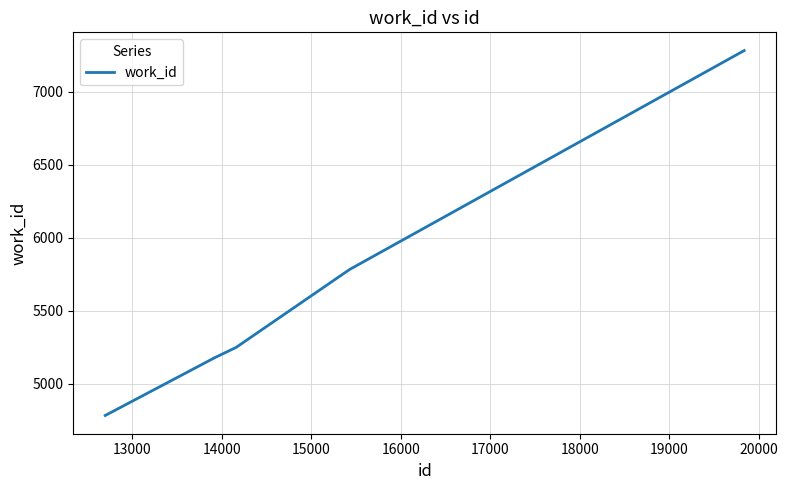

What is the greatest value displayed?

7283